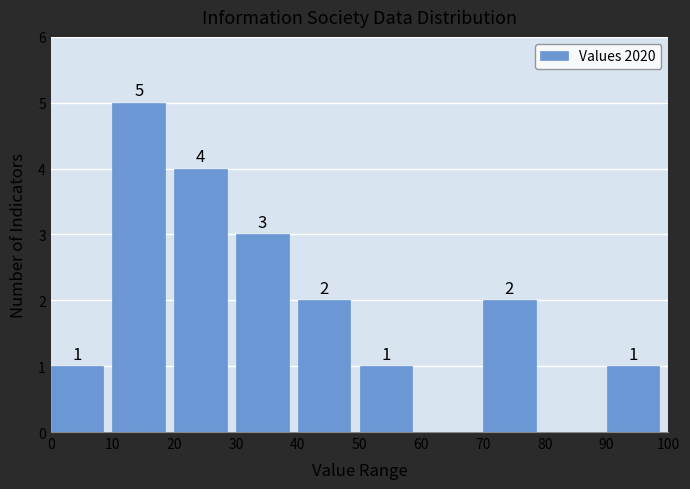

Which range on the x-axis has the tallest bar?

10 to 20